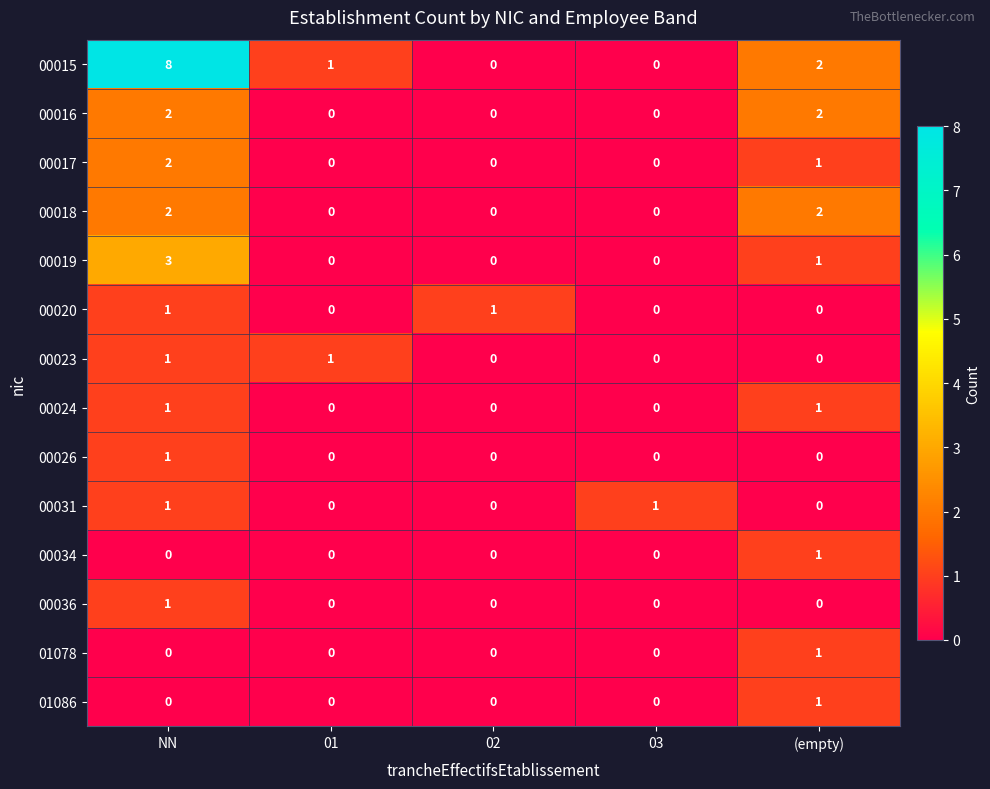

The value of 00023 at 03 is 1. True or false?

False